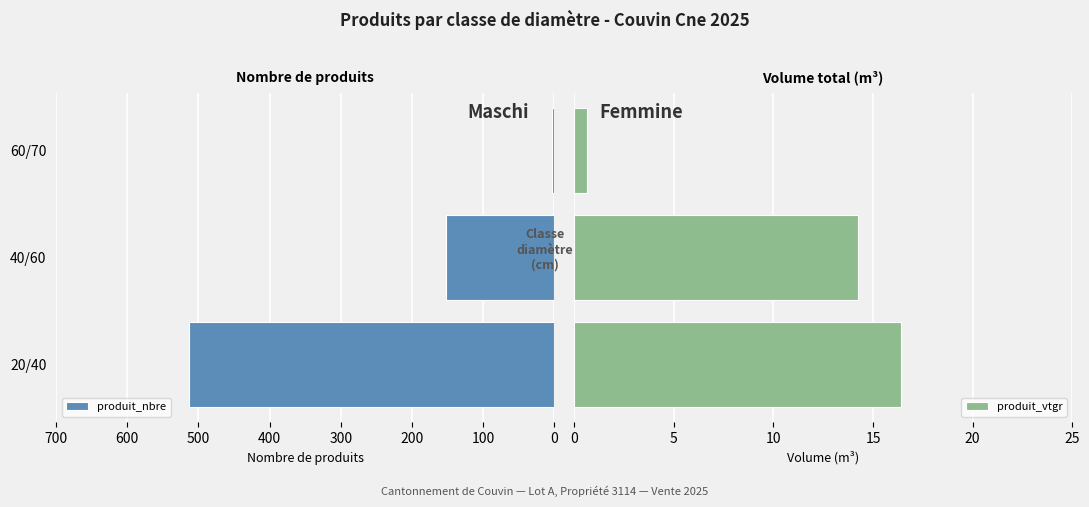

How many values in the produit_nbre series are below 152?

1